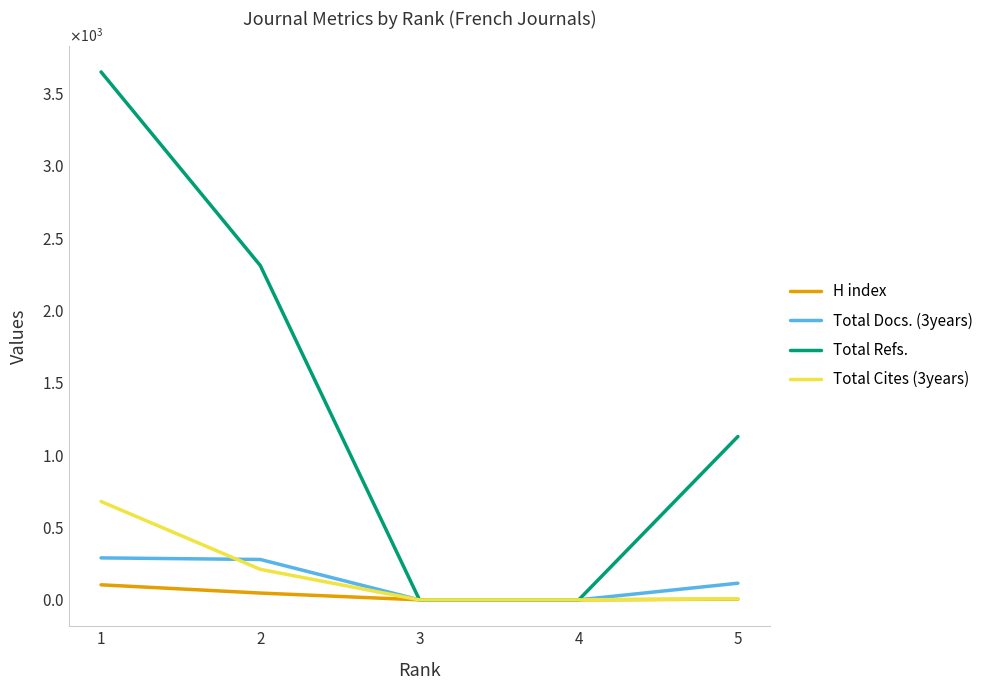

Reading right to left, extract all data points from this chart.

H index: 5=5	4=0	3=0	2=47	1=104
Total Docs. (3years): 5=115	4=0	3=0	2=279	1=290
Total Refs.: 5=1129	4=0	3=0	2=2311	1=3649
Total Cites (3years): 5=7	4=0	3=0	2=211	1=680